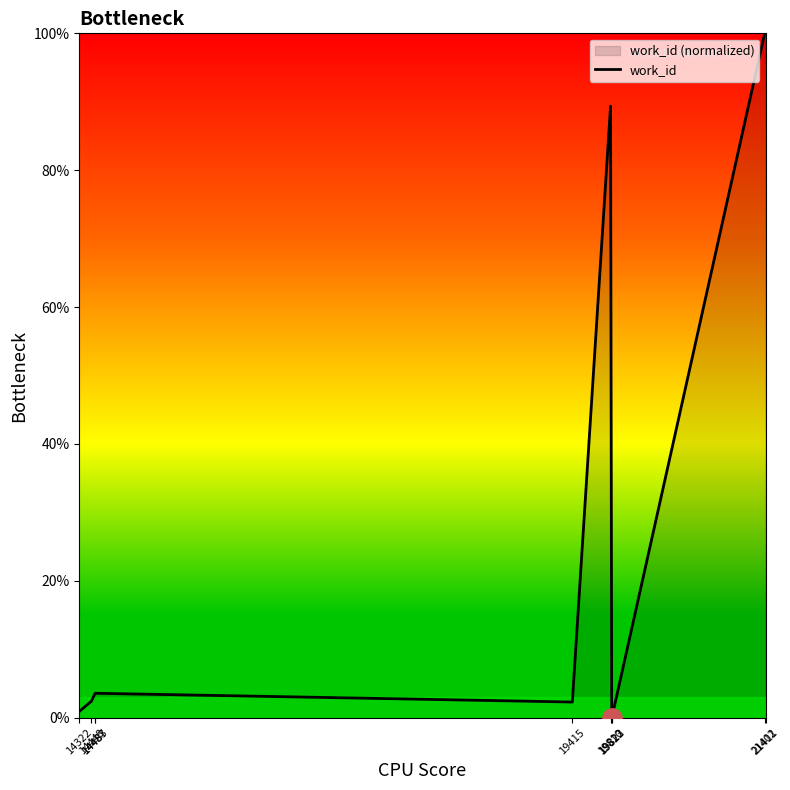

What is the sum of the values at 21402 and 19415?

102.3